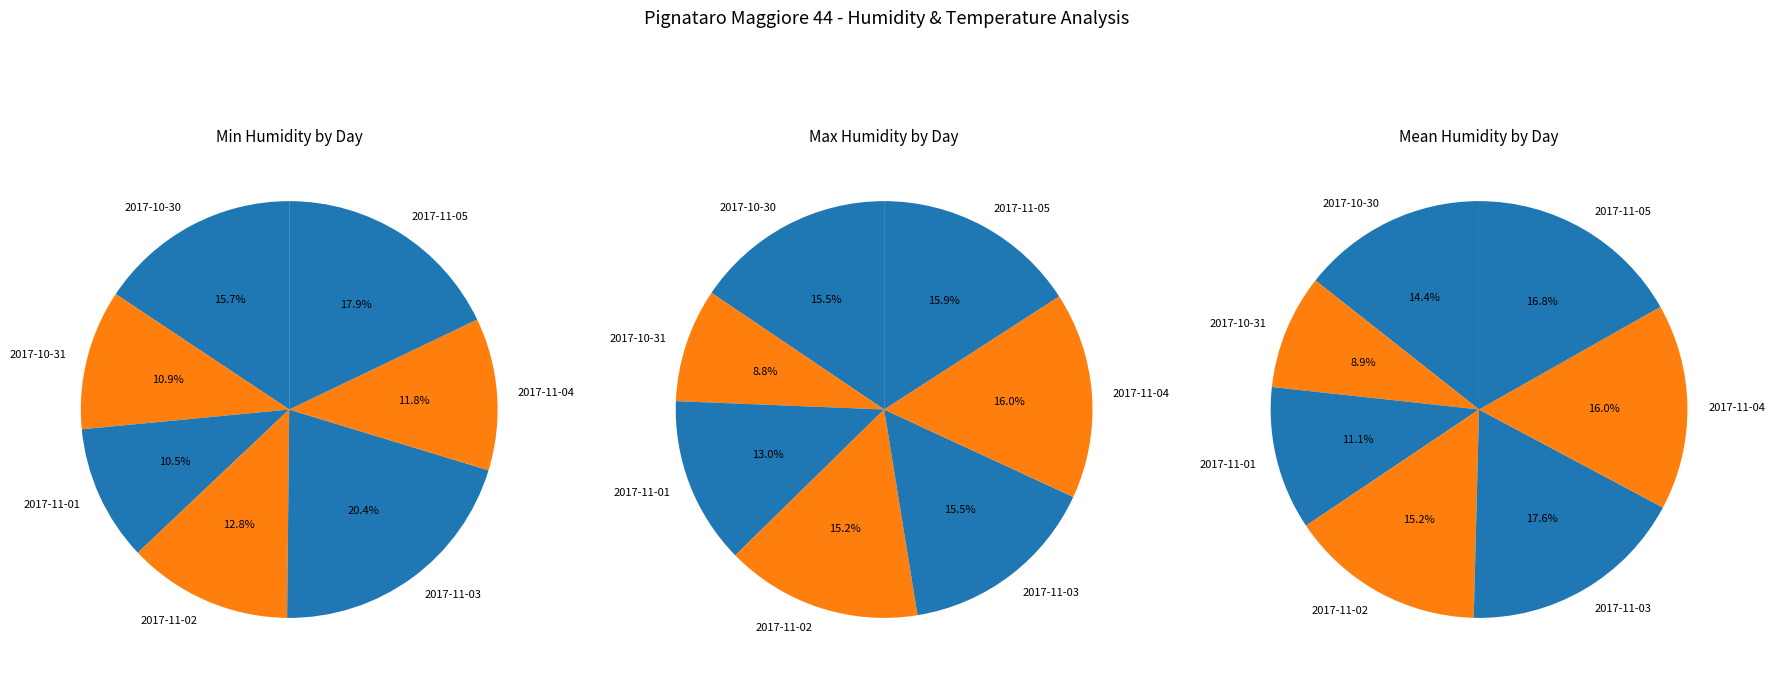

To the nearest percent, what portion does 2017-11-02 represent?

13%